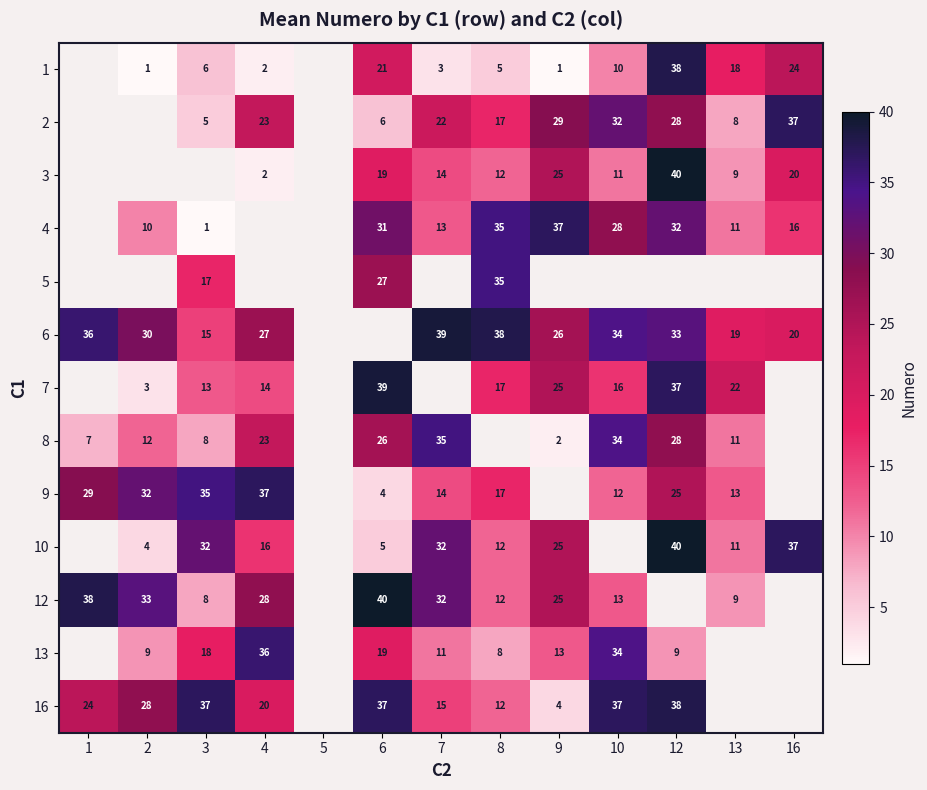

Between 5 and 13, which is larger?

13